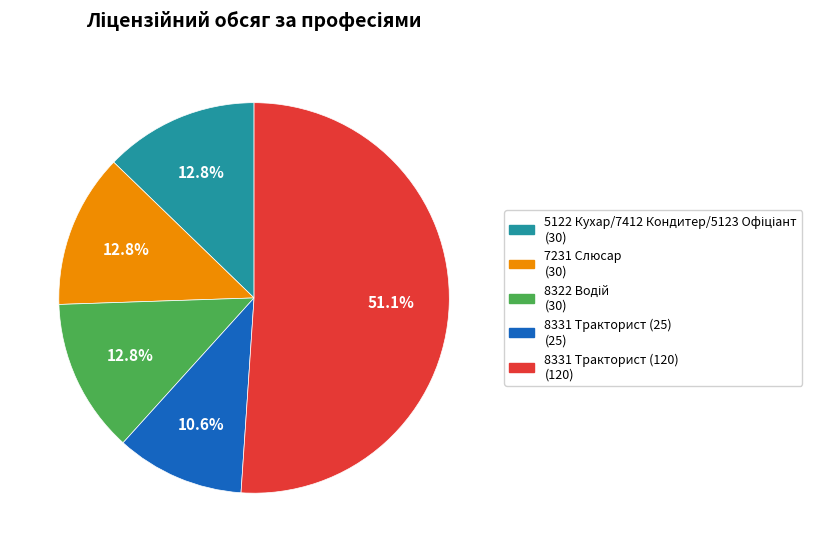

Is there a majority slice in this chart?

Yes